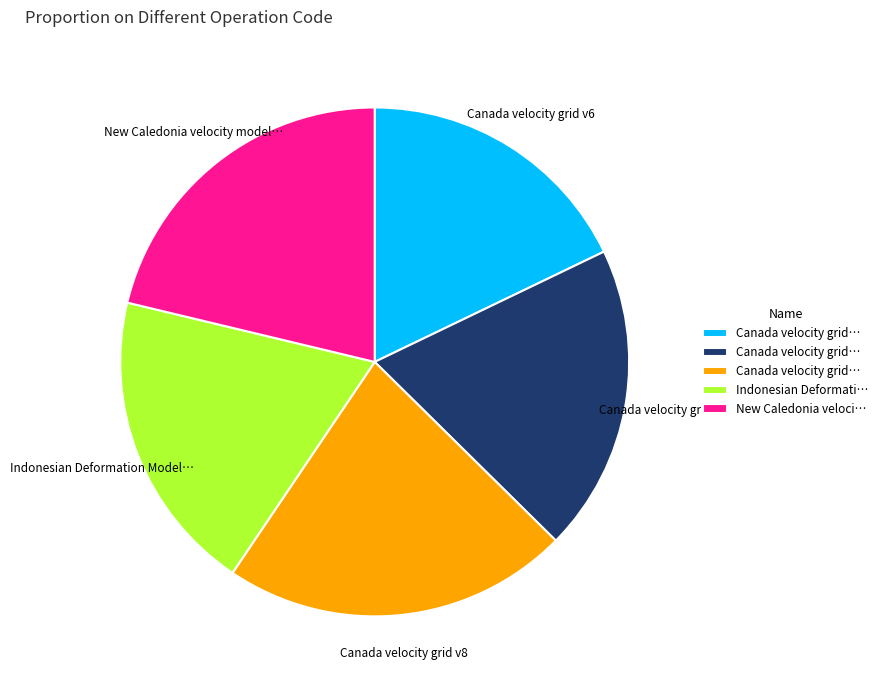

Is there a majority slice in this chart?

No